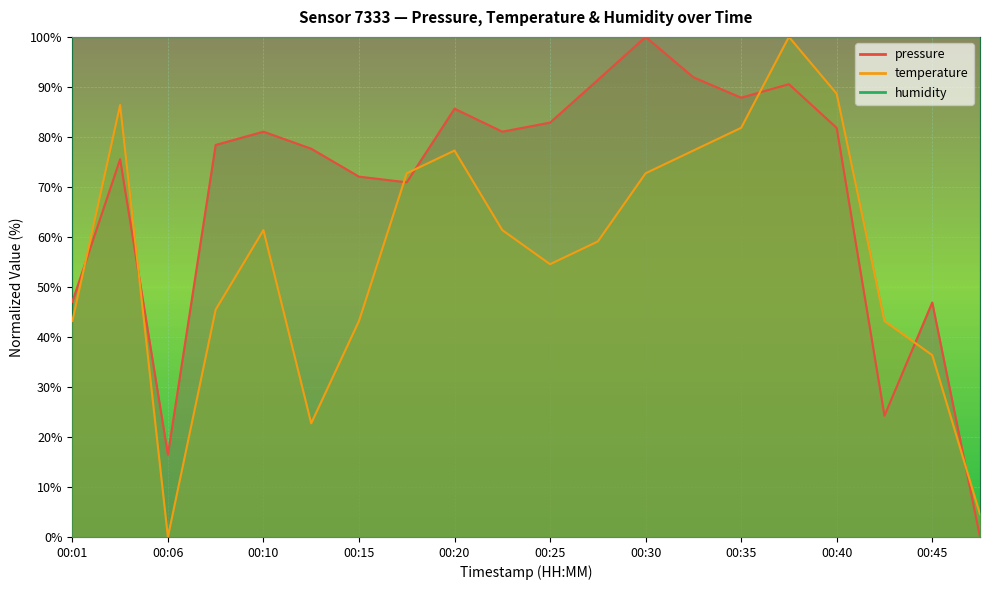

Which series has the widest spread of values?

pressure